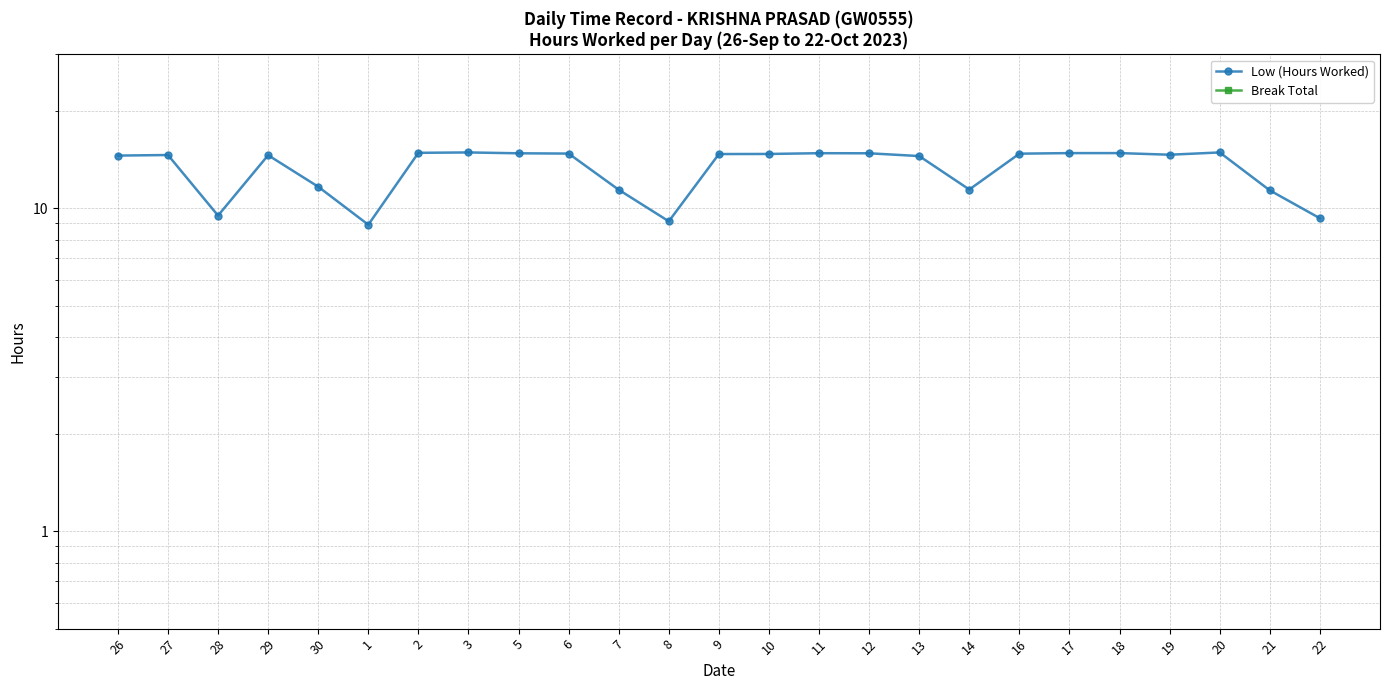

At 5, list the series in order from smallest to largest.

Break Total, Low (Hours Worked)